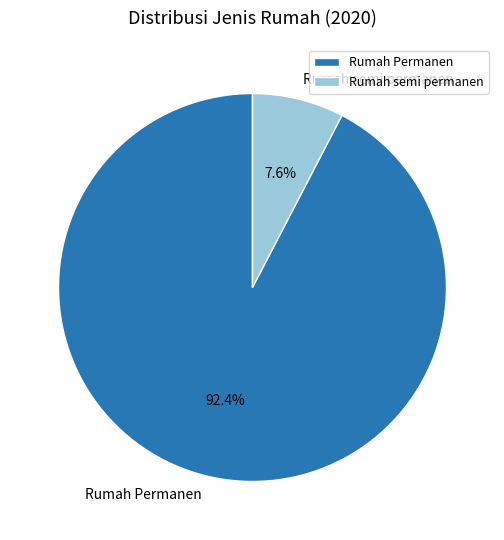

To the nearest percent, what portion does Rumah Permanen represent?

92%